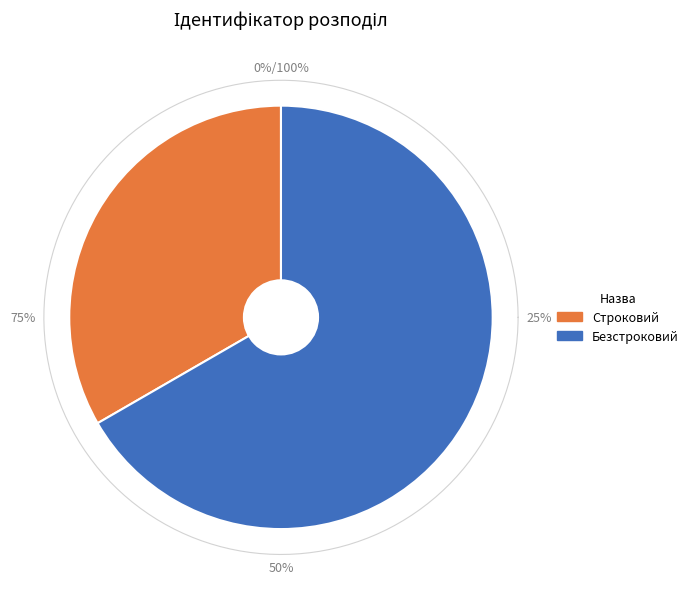

What is the change in value from Строковий to Безстроковий?

+1